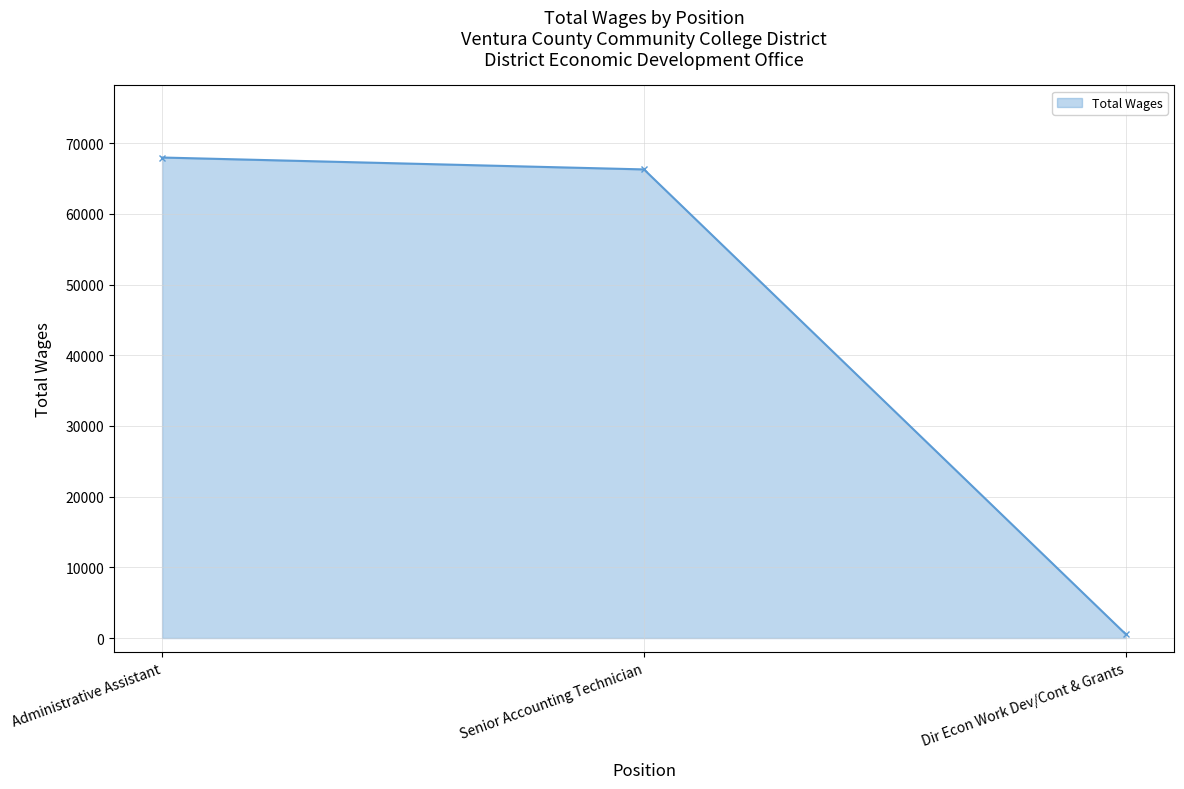

What is the minimum value shown in the chart?

522